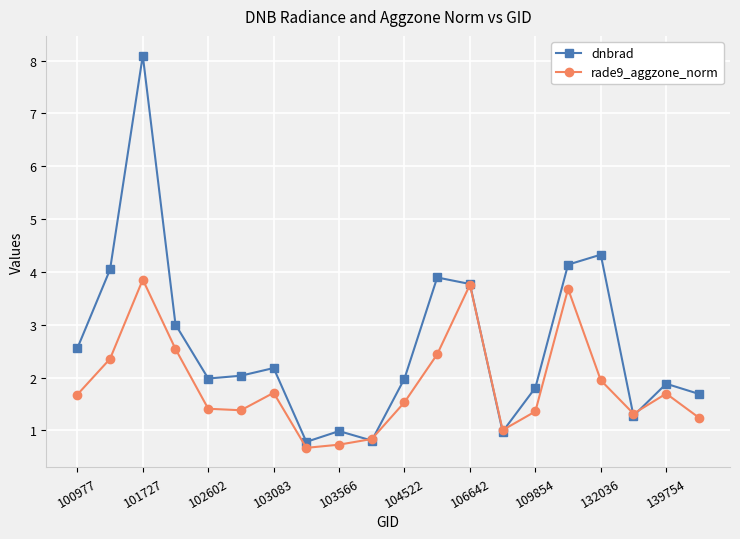

Which series has the largest range (max minus min)?

dnbrad